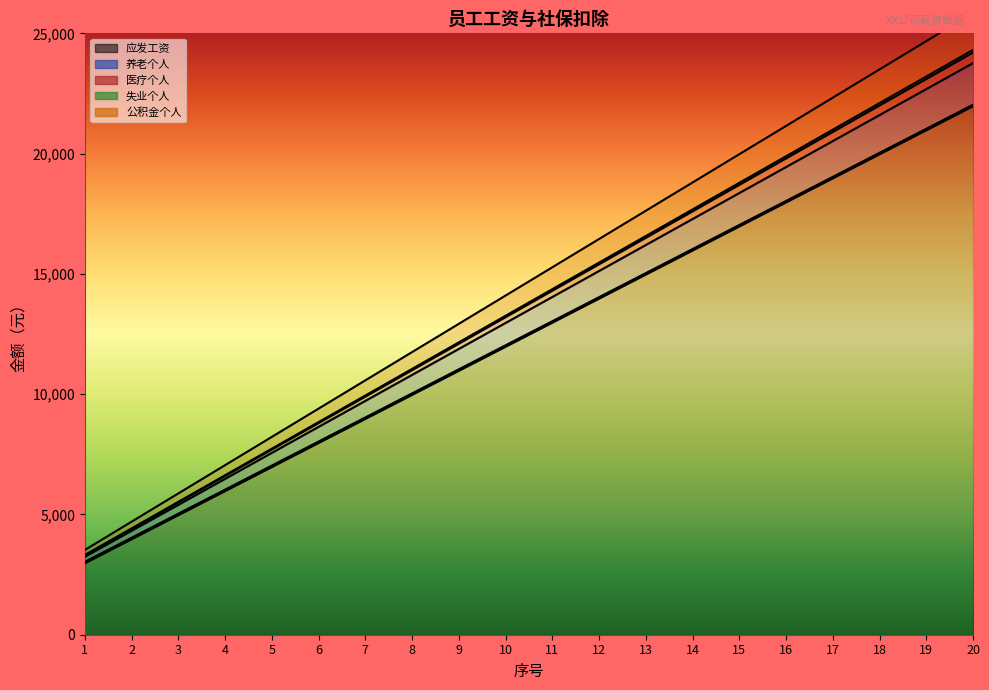

What is the greatest value displayed?

25850